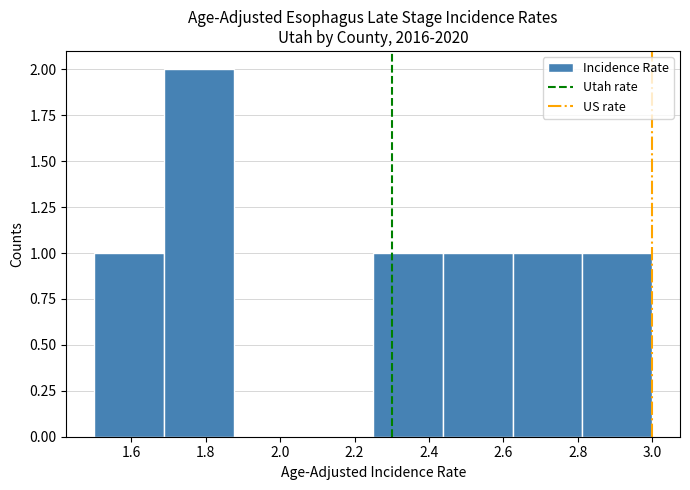

Which range on the x-axis has the tallest bar?

1.68 to 1.88